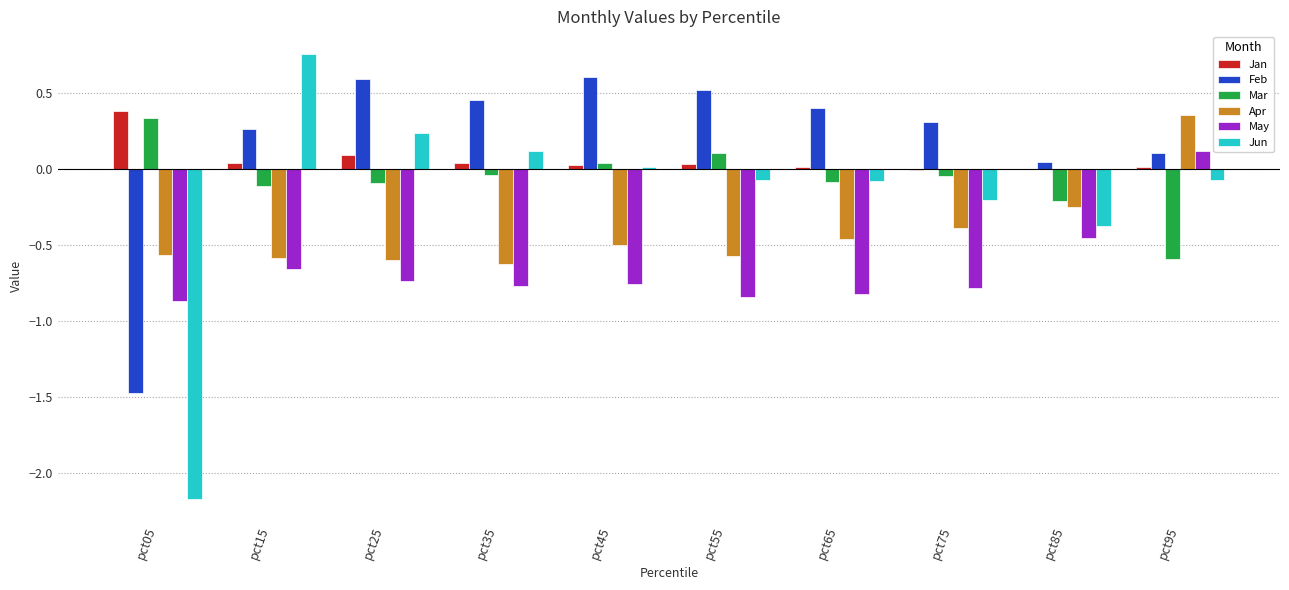

At which label does Jan reach its peak?

pct05